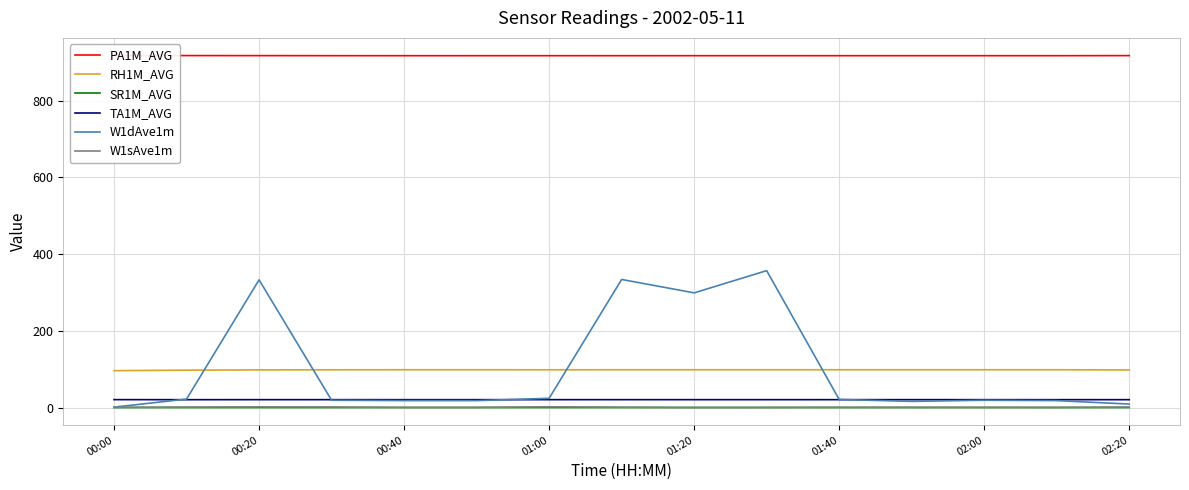

What is the maximum value for W1dAve1m?

357.0